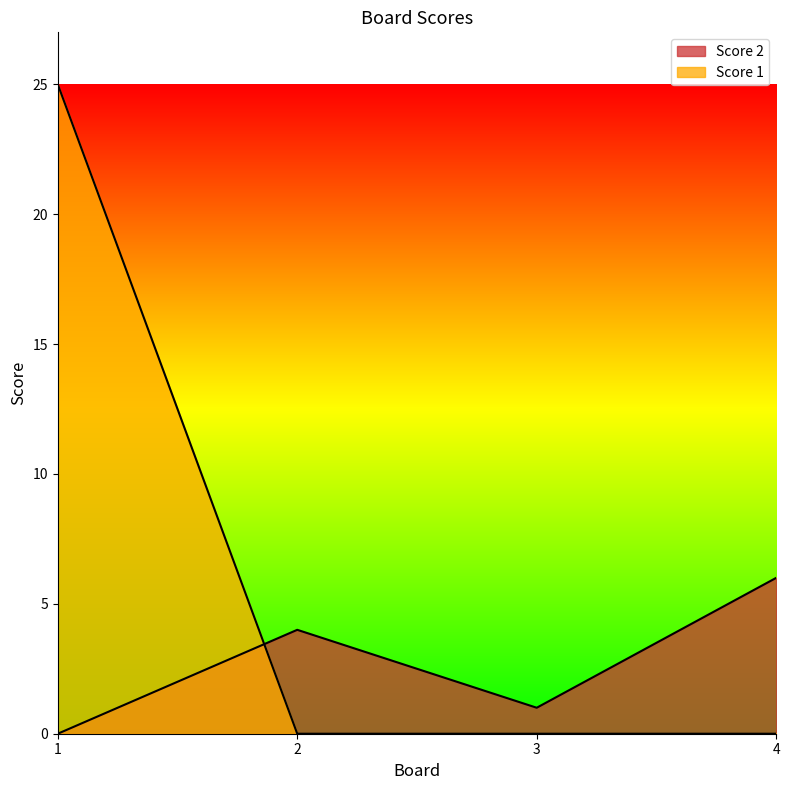

Reading left to right, transcribe all the data shown in this chart.

Score 2: 1=0	2=4	3=1	4=6
Score 1: 1=25	2=0	3=0	4=0